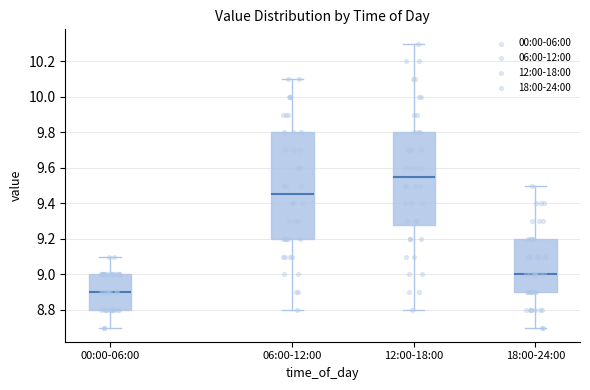

Which box is the tallest, from its lower edge to its upper edge?

06:00-12:00